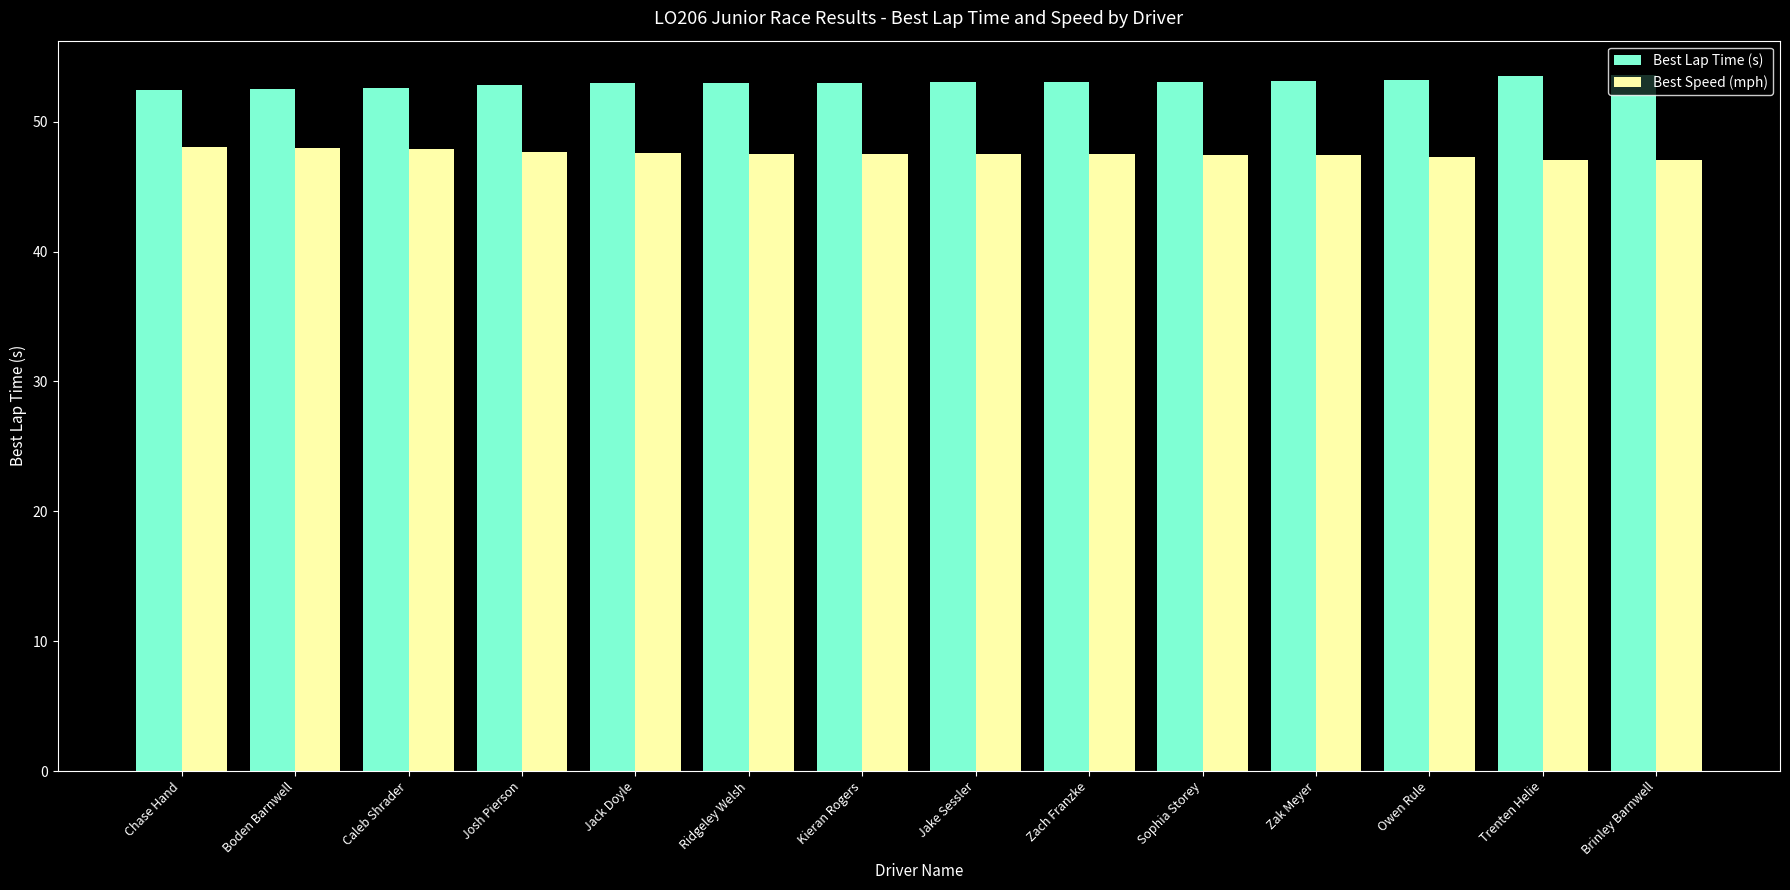

What is the maximum value shown in the chart?

53.6